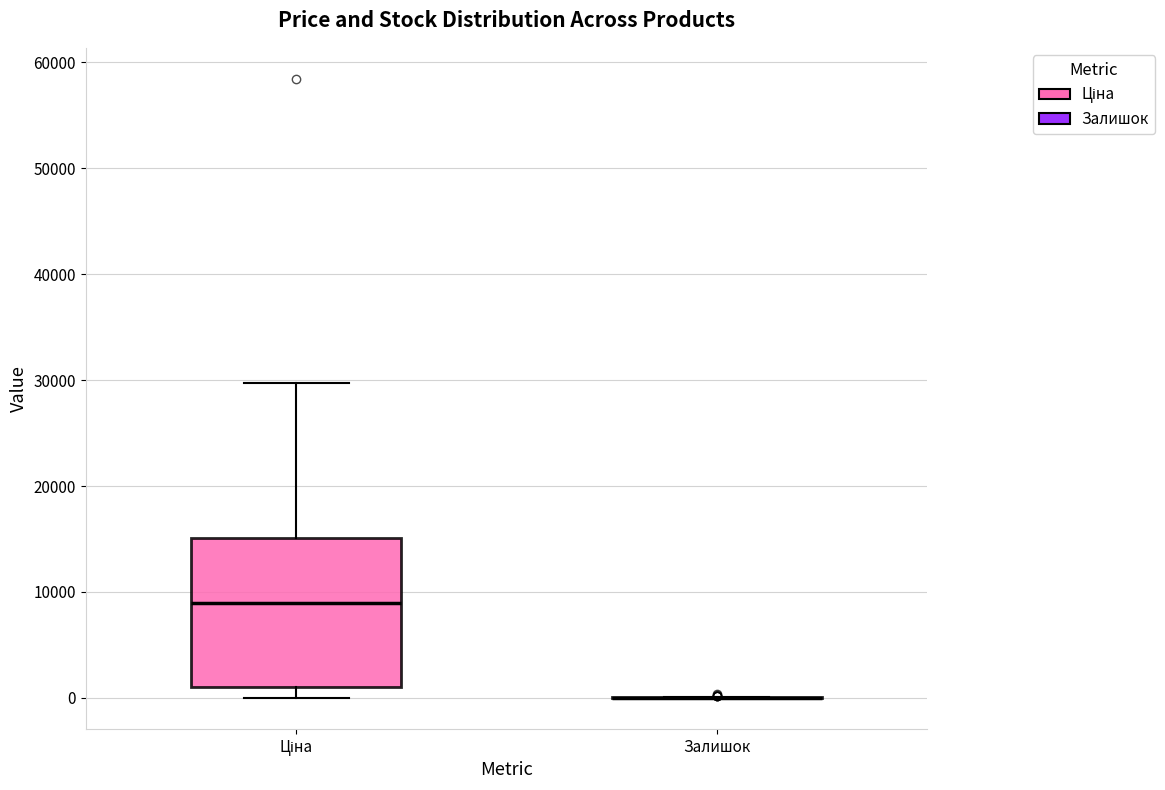

Comparing the boxes themselves (not the whiskers), which one is the tallest?

Ціна